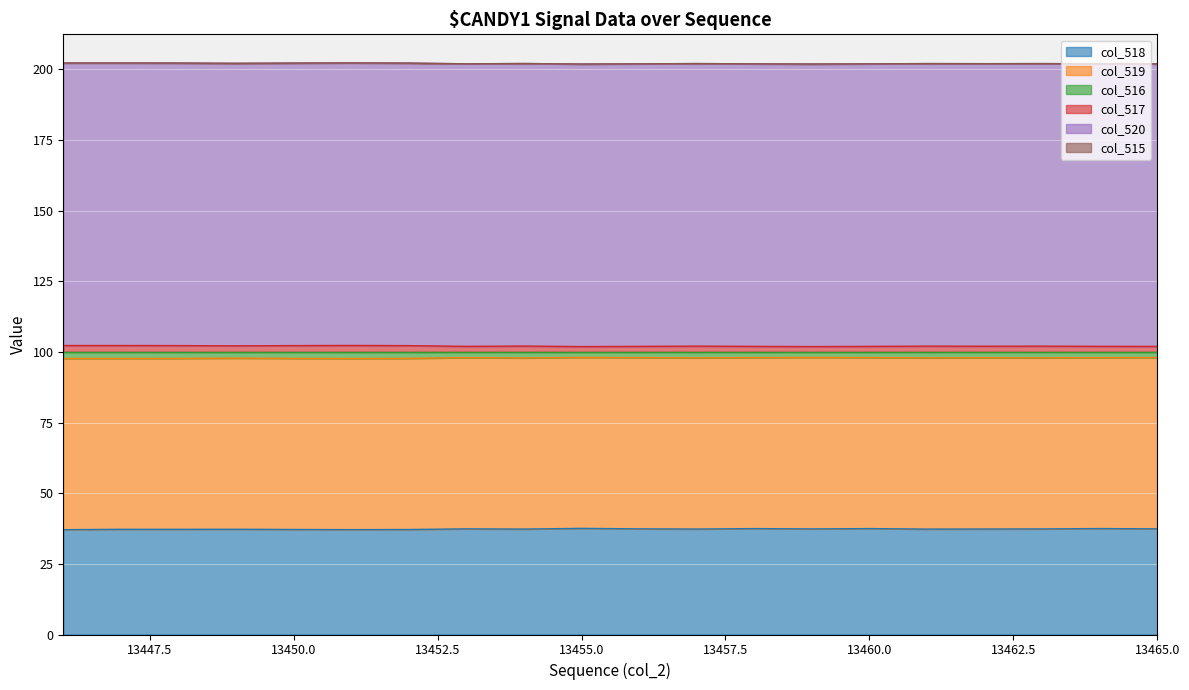

What is the maximum value for col_518?

37.6